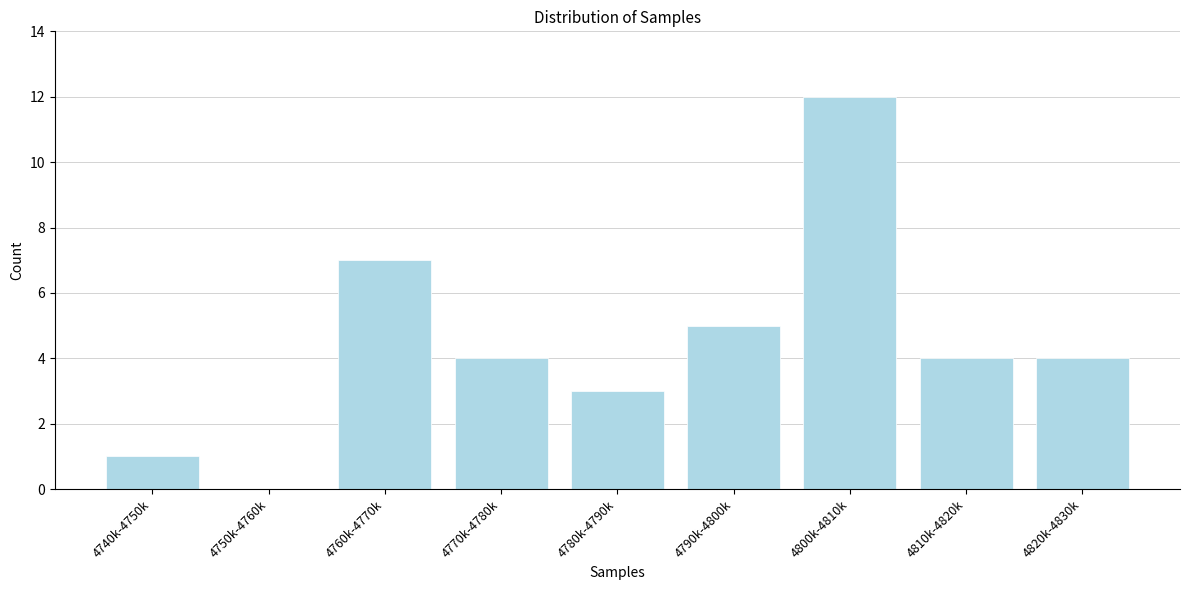

Reading right to left, what are all the values shown in this chart?

4820k-4830k=4	4810k-4820k=4	4800k-4810k=12	4790k-4800k=5	4780k-4790k=3	4770k-4780k=4	4760k-4770k=7	4750k-4760k=0	4740k-4750k=1